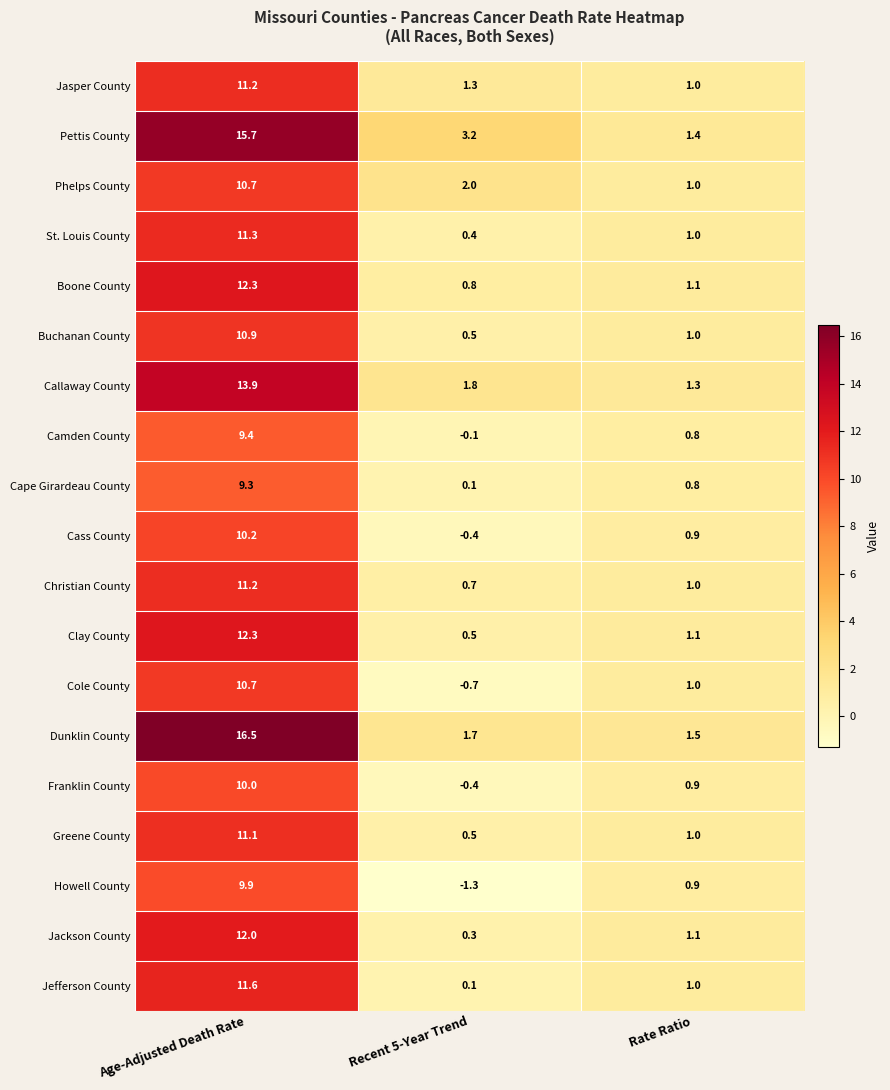

At which label is Jackson County closest to 6?

Rate Ratio